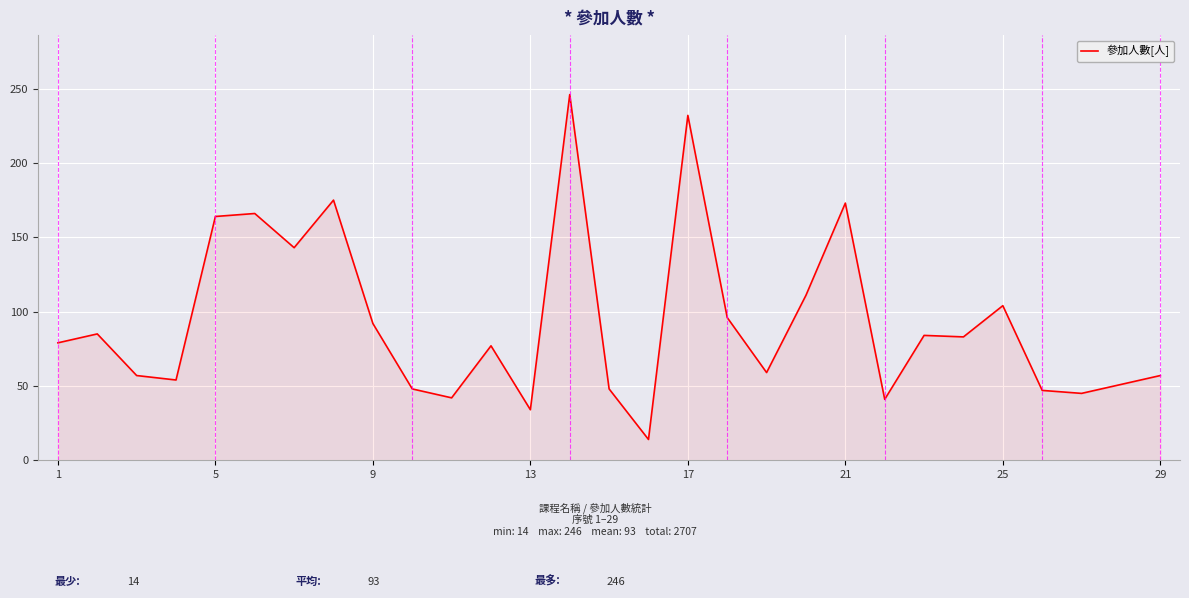

How many lines are shown in the chart?

1